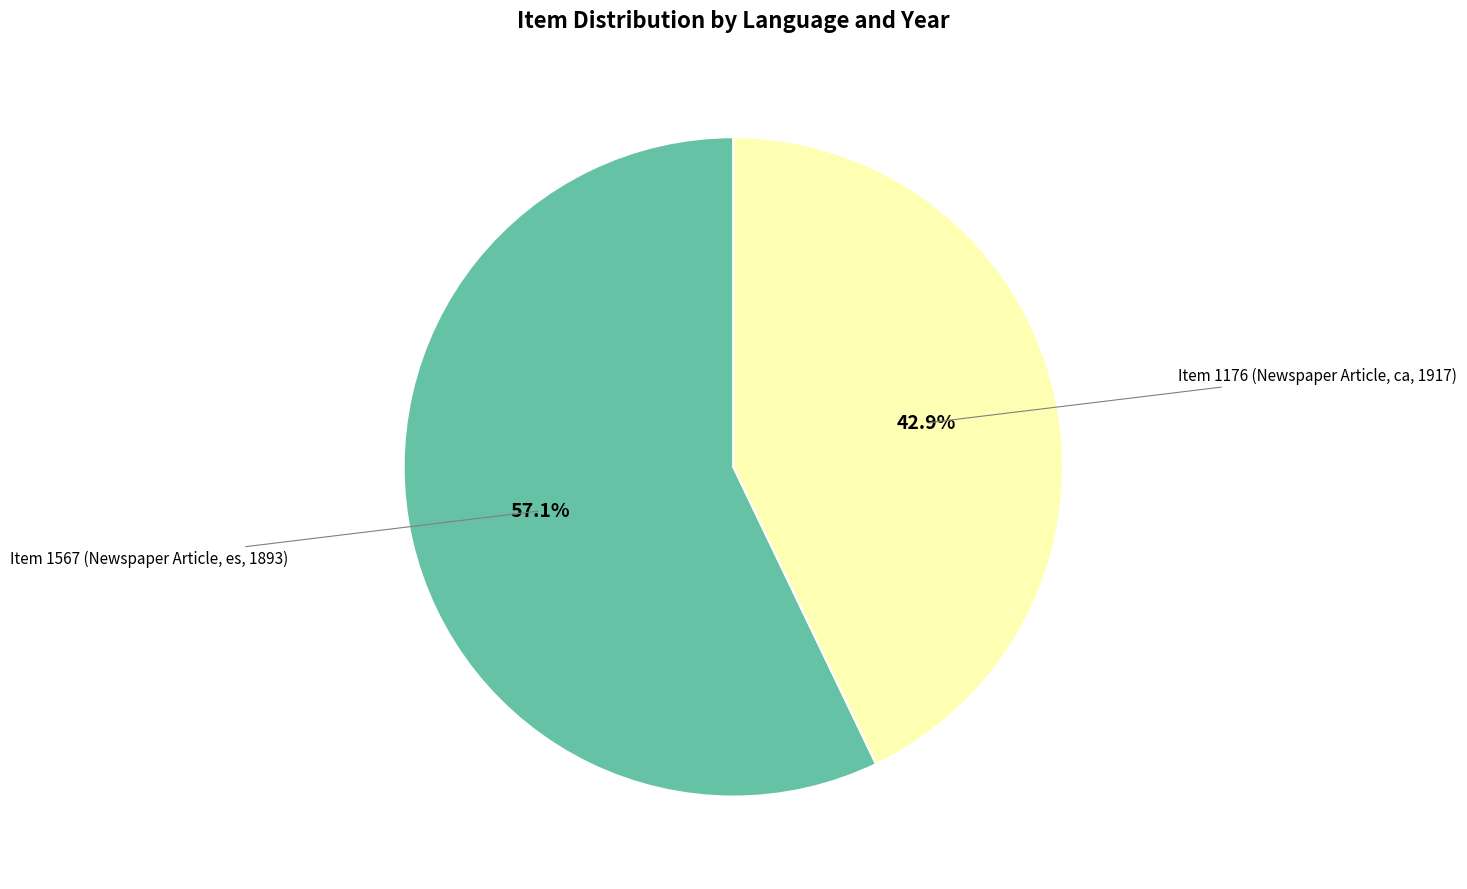

What percentage is NOT represented by Item 1567 (Newspaper Article, es, 1893)?

42.9%